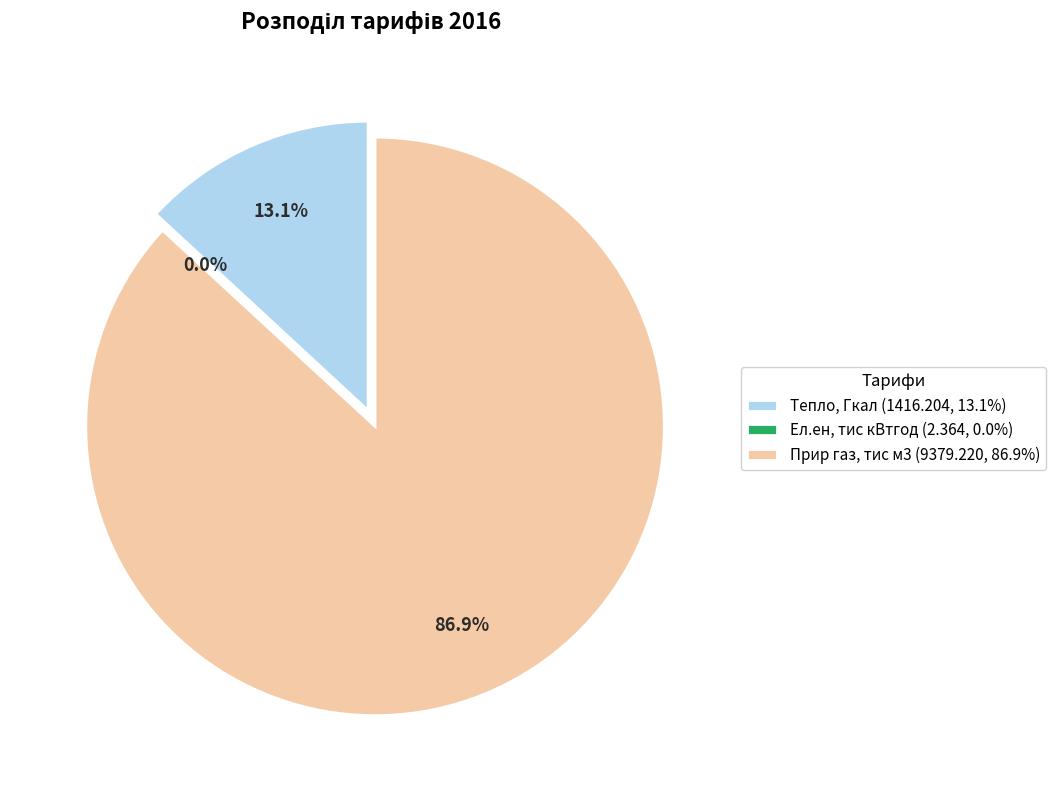

How many slices are in this pie chart?

3